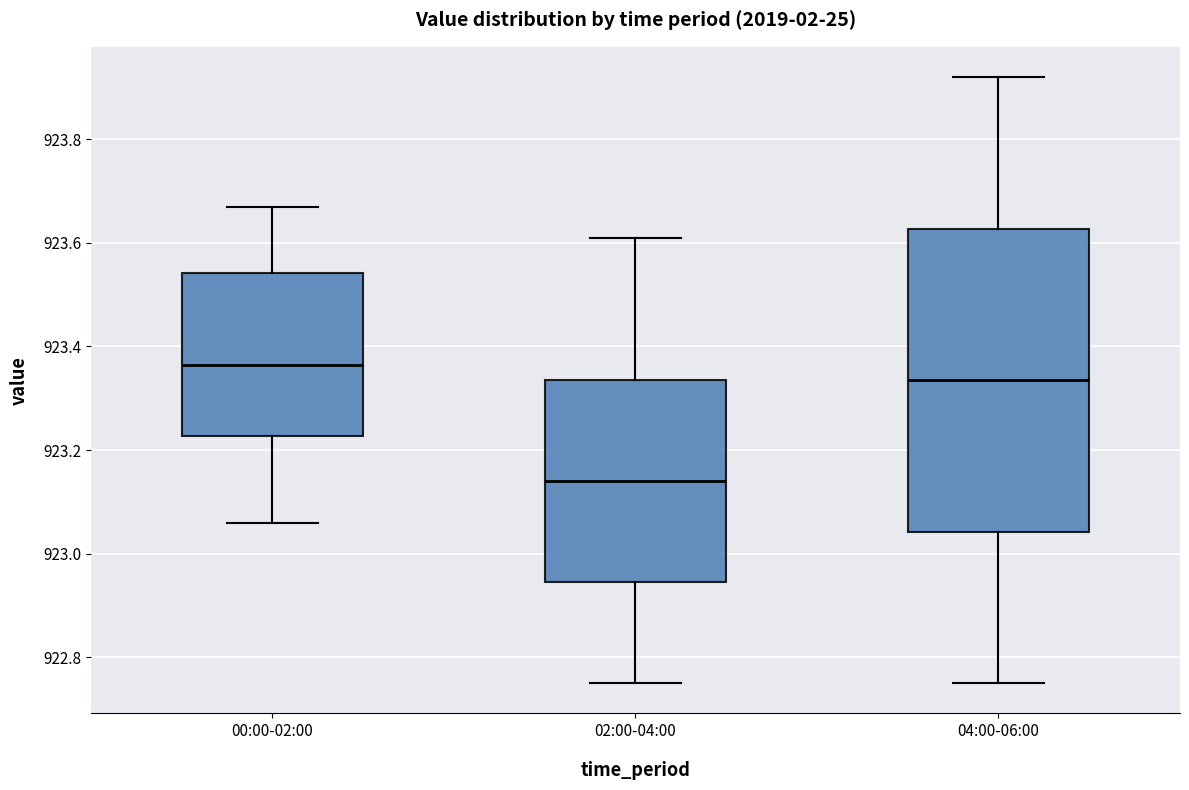

Where is the upper edge of the box for 02:00-04:00 on the y-axis? The values are not printed on the chart, so give them approximately, as read against the axis.

923.34